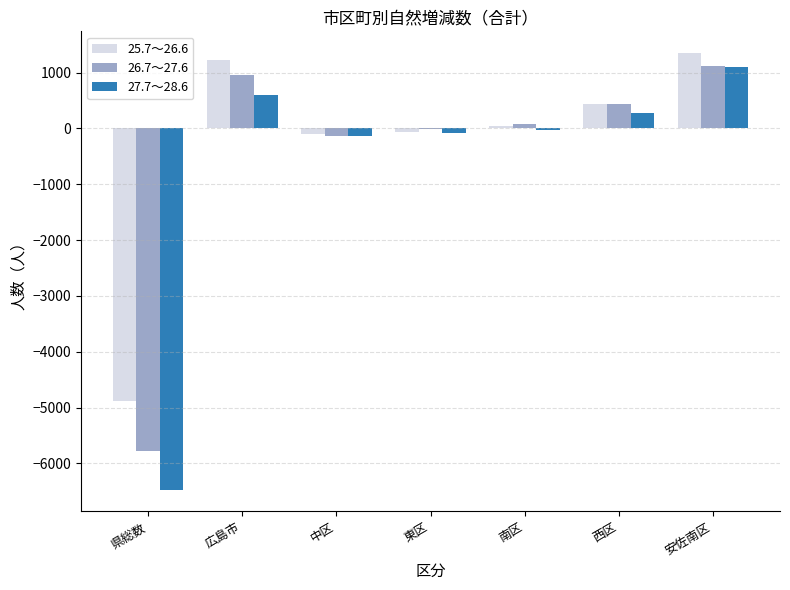

At which label does 26.7～27.6 first exceed 75?

広島市